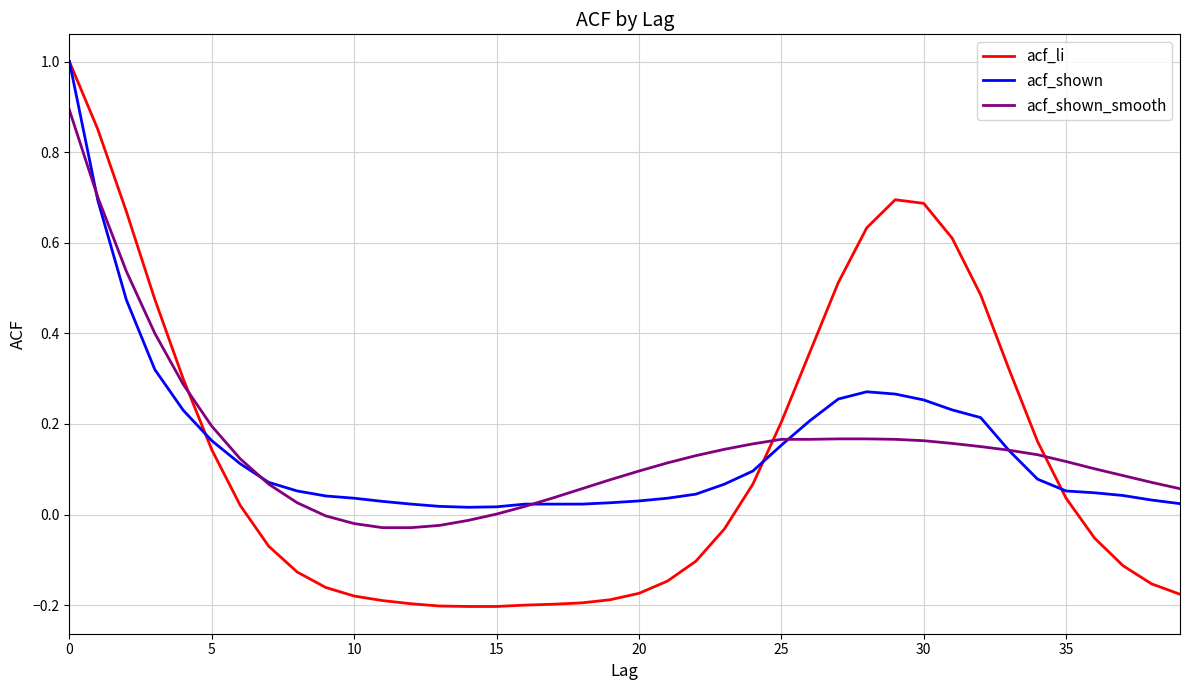

What is the maximum value shown in the chart?

1.0